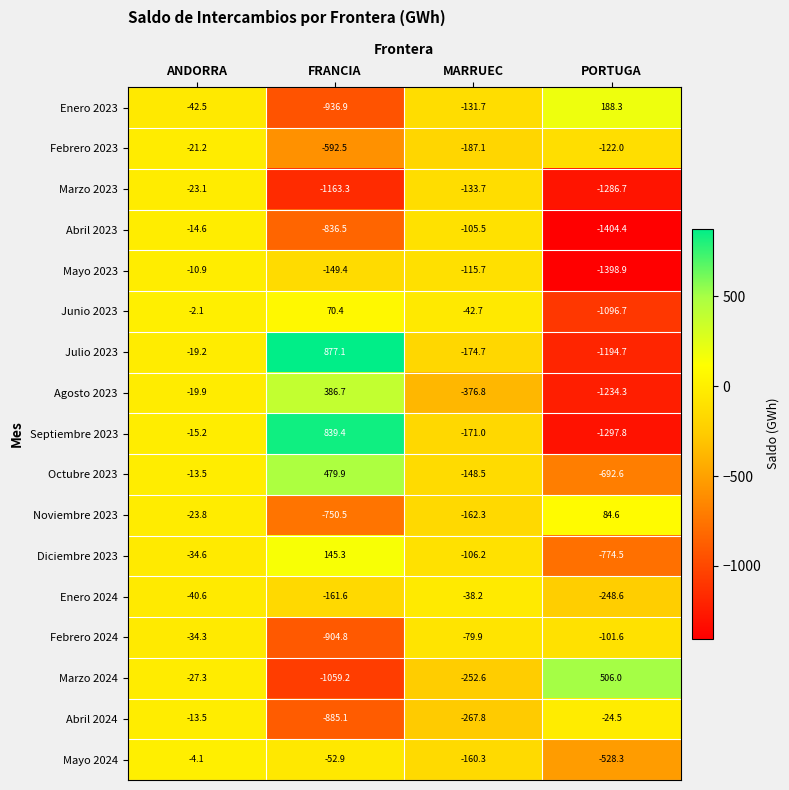

What is the total value across all series at PORTUGA?

-10626.7